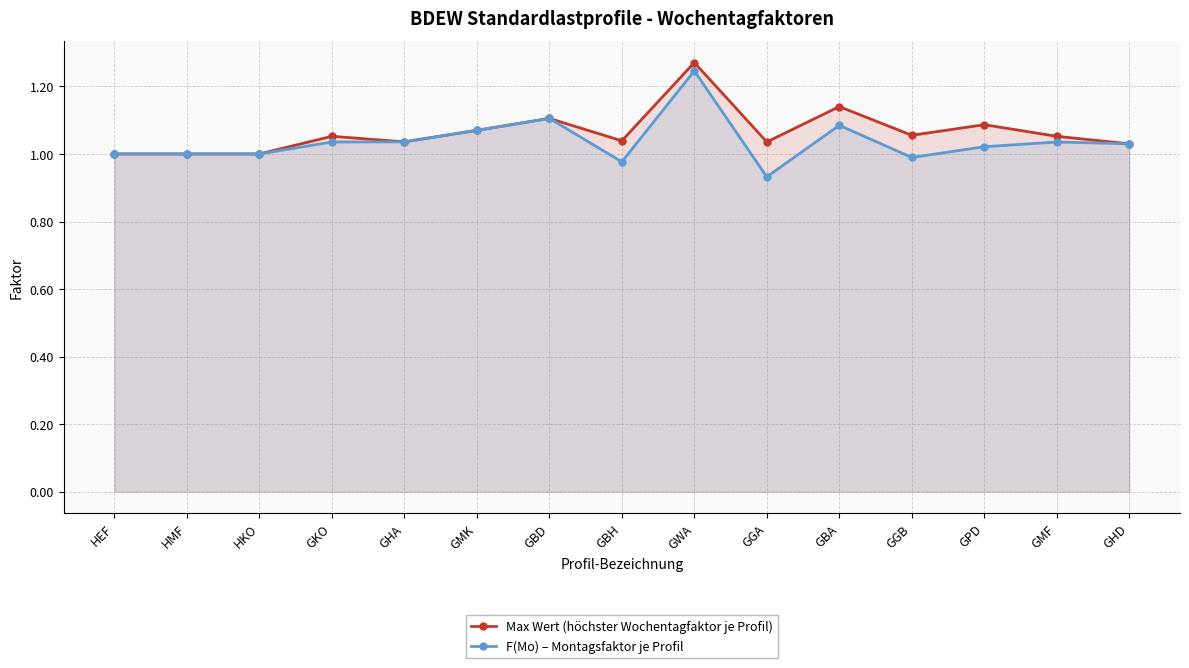

In Max Wert (höchster Wochentagfaktor je Profil), how many points are lower than both neighbors (excluding endpoints)?

4